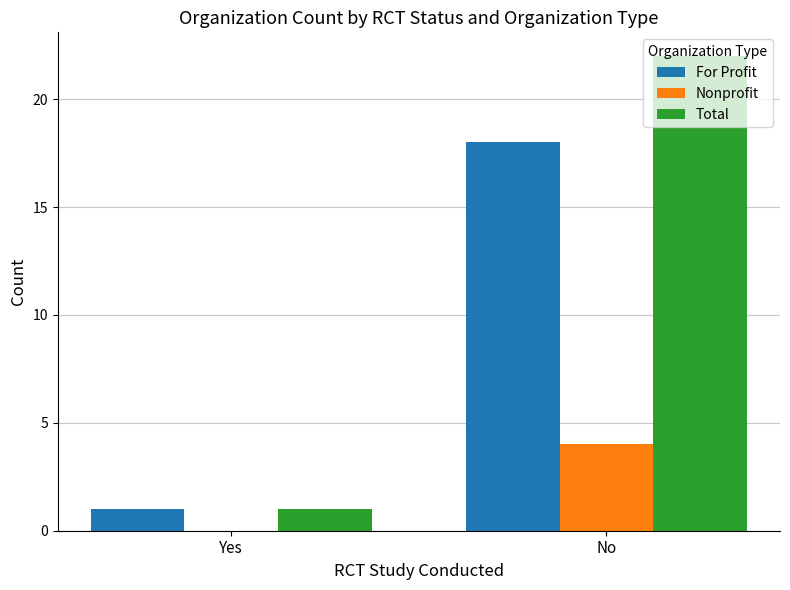

How many groups of bars are there?

2